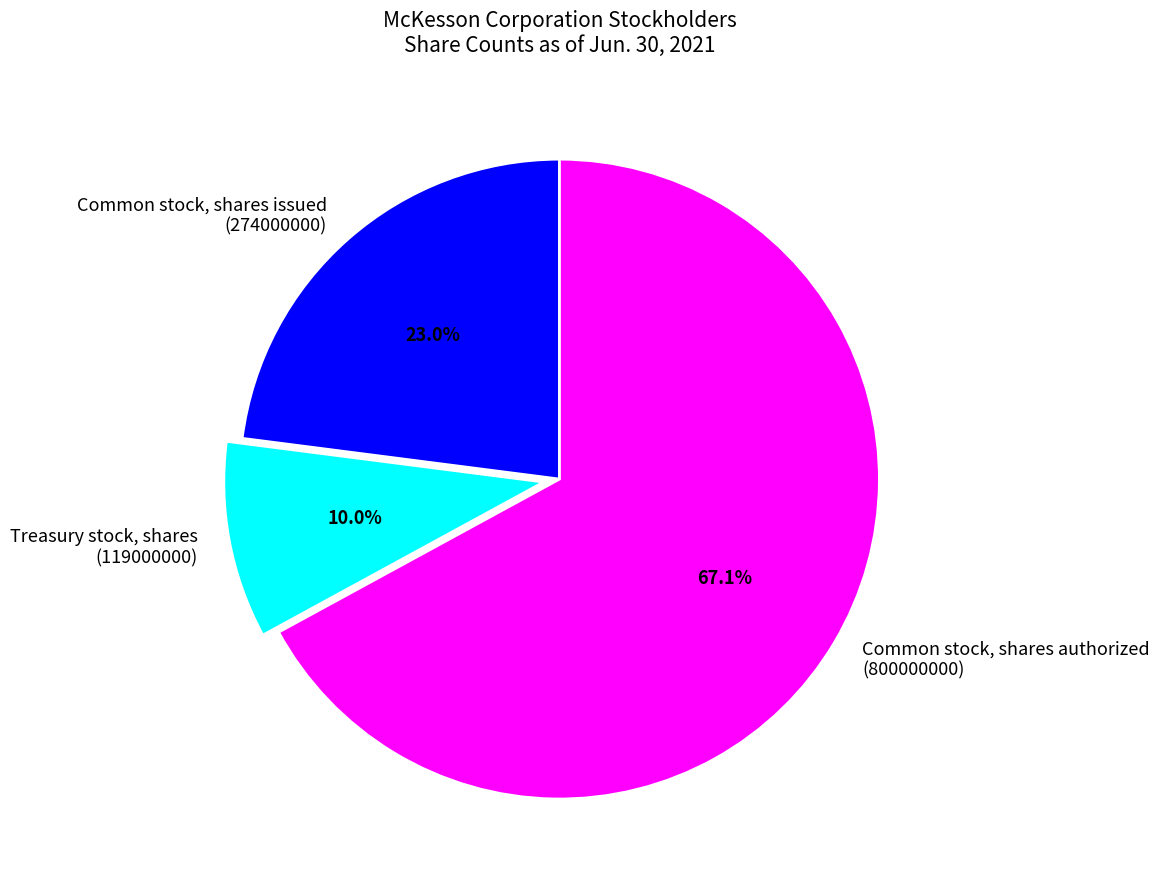

Between Common stock, shares authorized (800000000) and Common stock, shares issued (274000000), which is larger?

Common stock, shares authorized (800000000)